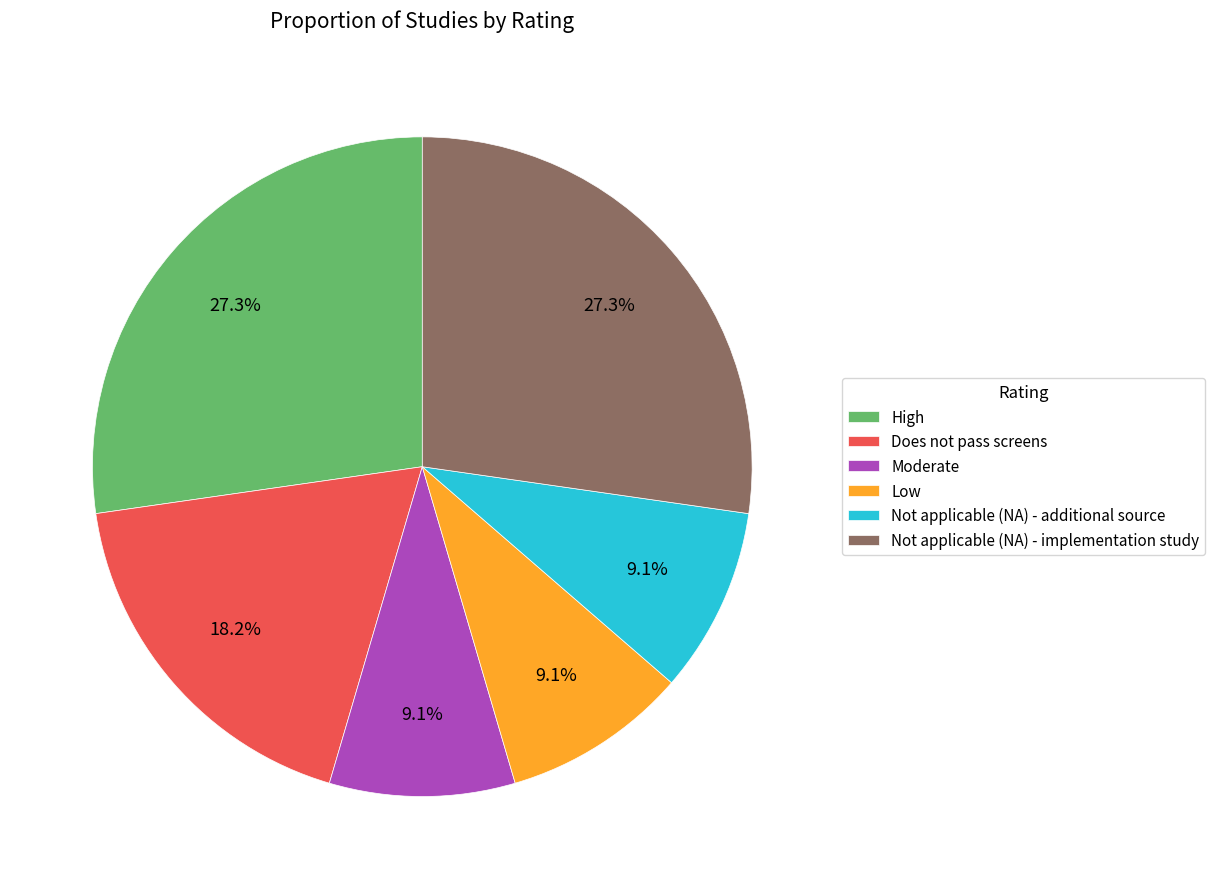

Is there any slice that represents more than half of the pie?

No